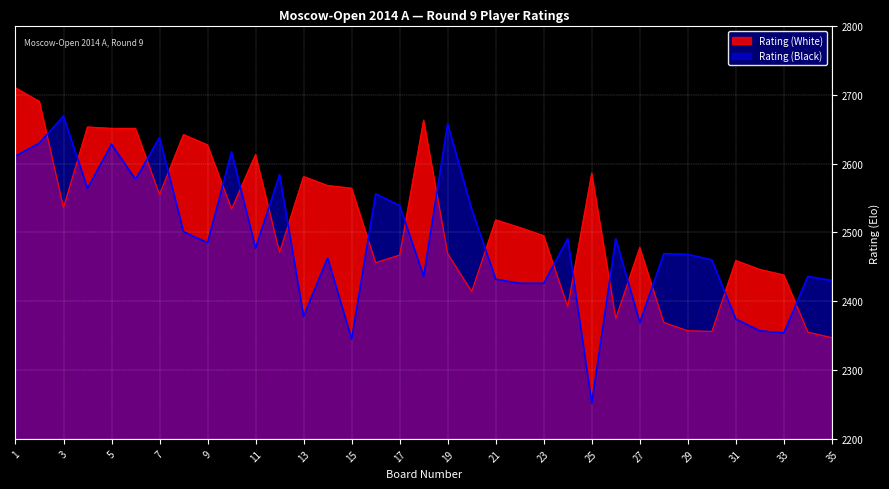

At which label does Rating (White) first exceed 2507?

1